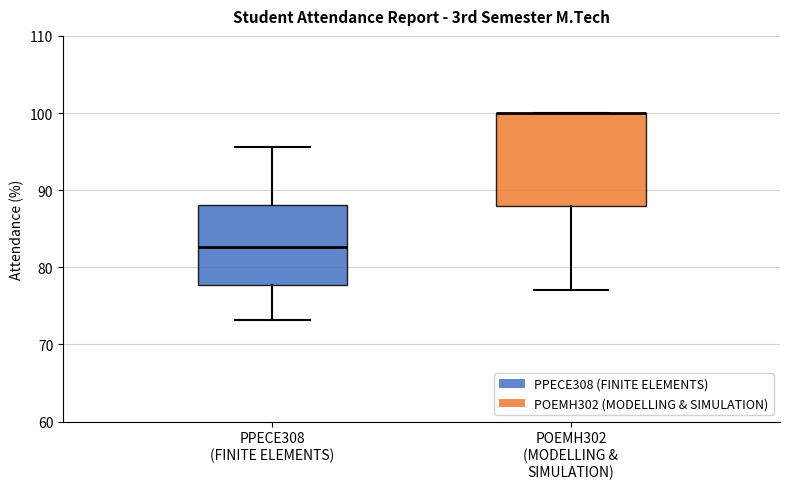

Reading left to right, transcribe this box plot: for each box, give where its median line is, the range the box spans, and where its two whiskers end, as read against the y-axis. The values are not printed on the chart, so give them approximately, as read against the axis.

PPECE308 (FINITE ELEMENTS): median 83, box 78 to 88, whiskers 73 to 96
POEMH302 (MODELLING & SIMULATION): median 100 (drawn on the box's upper edge), box 88 to 100, whiskers 77 to 100